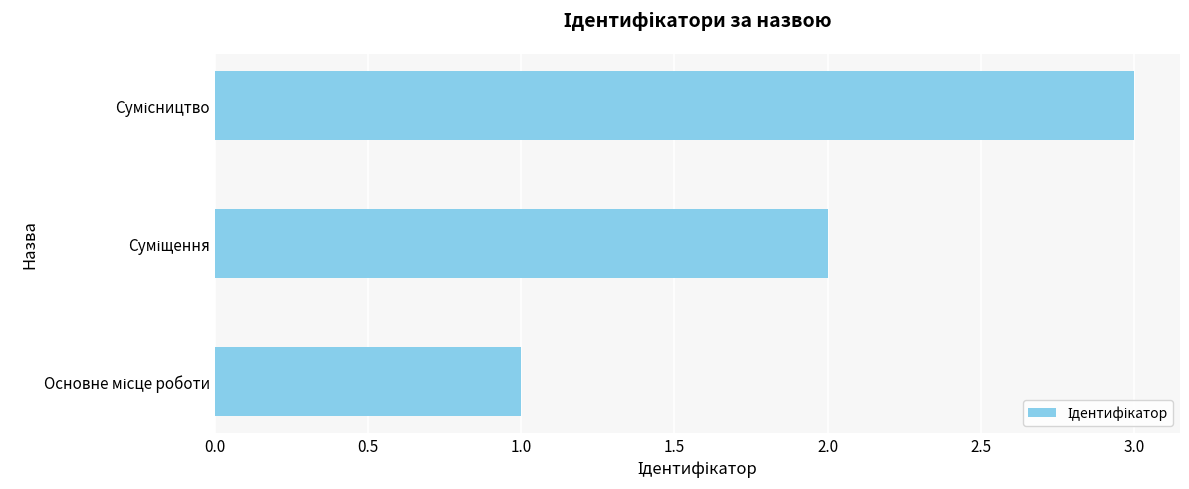

What is the sum of all values?

6